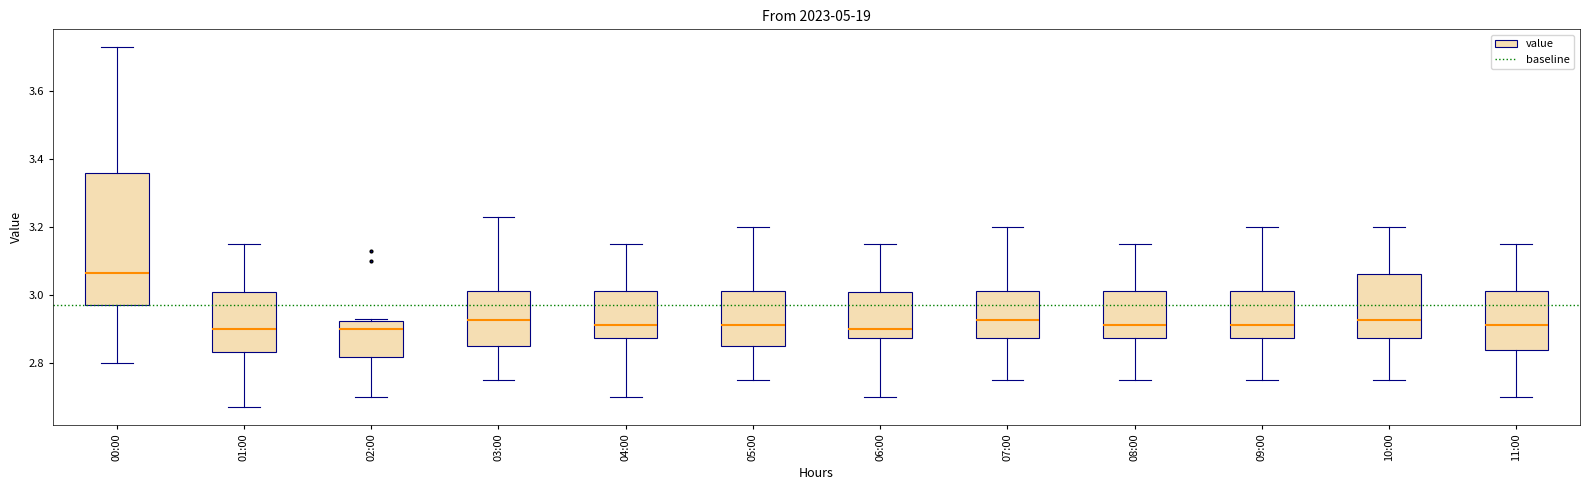

Which box is the tallest, from its lower edge to its upper edge?

00:00